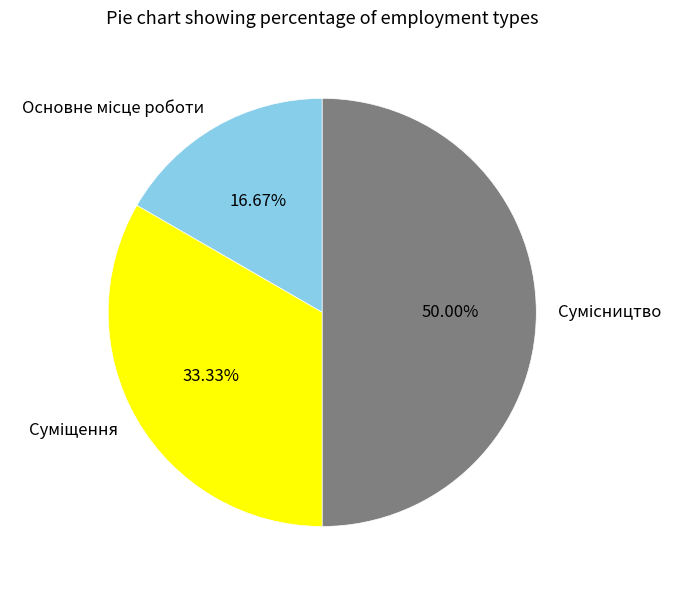

Does Основне місце роботи represent more than half of the total?

No